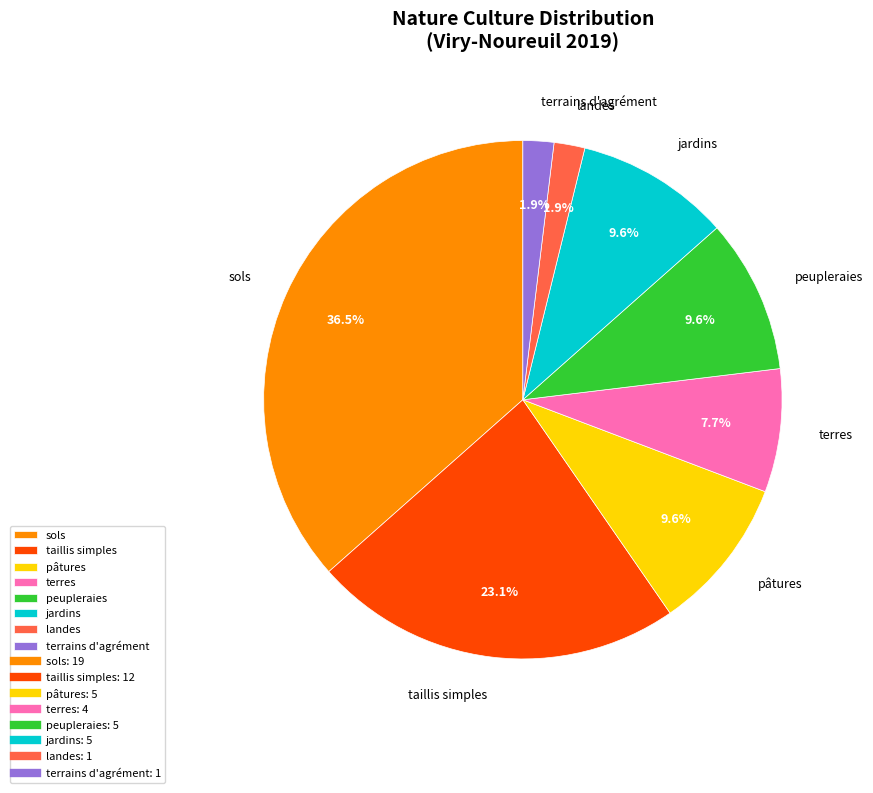

What is the ratio of the value at pâtures to the value at terres?

1.2